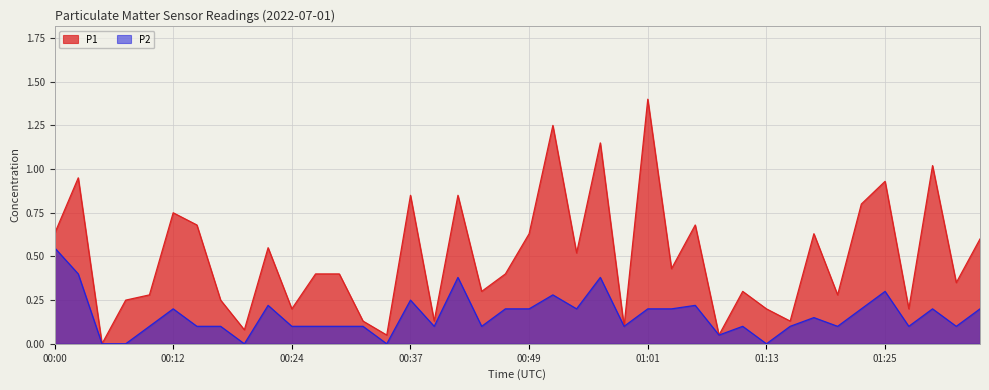

True or false: P2 and P1 intersect in this chart.

False